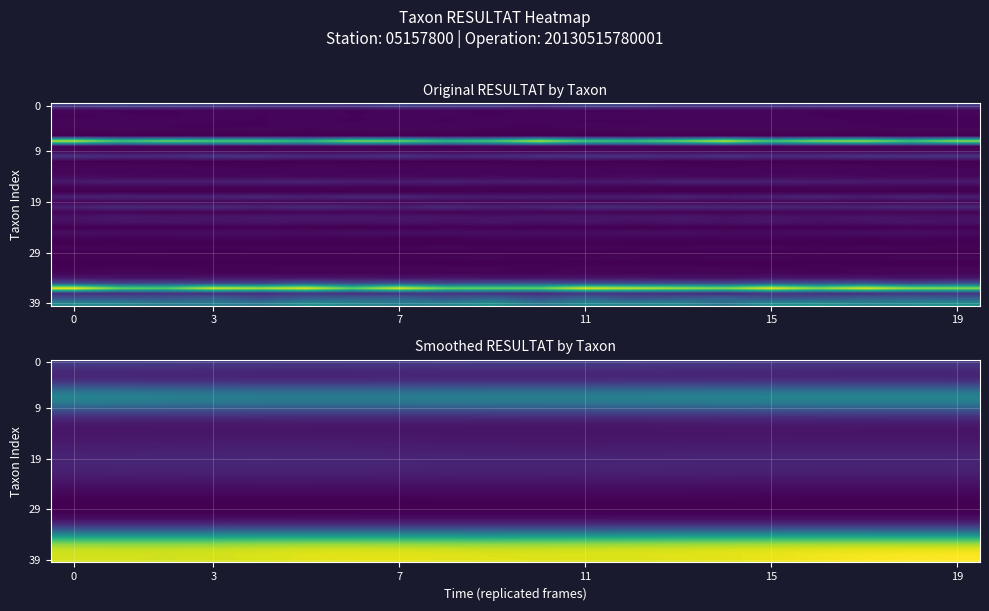

Which has a higher value, 10 or 6?

10